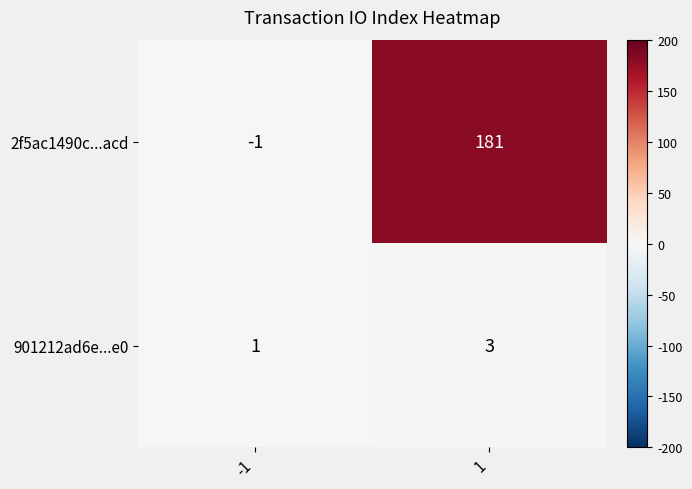

Rank the series at -1 from highest to lowest value.

901212ad6e...e0, 2f5ac1490c...acd